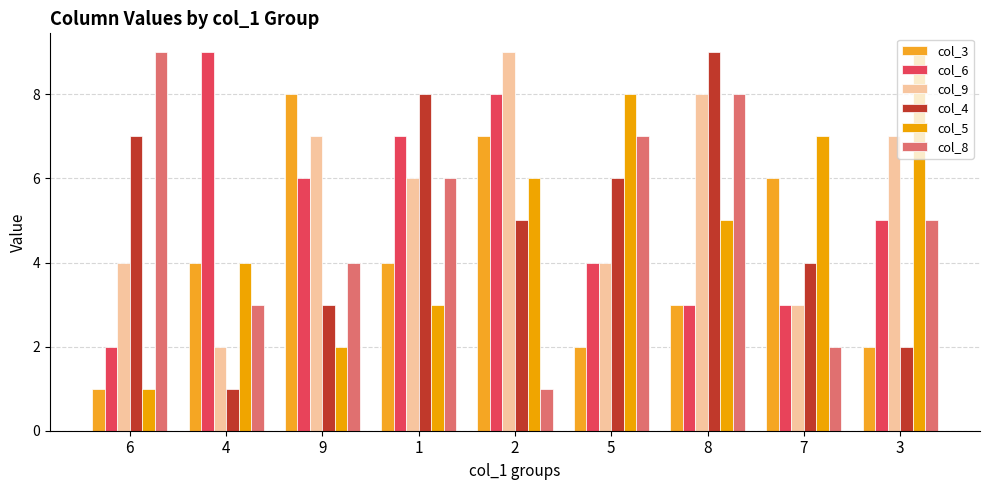

Reading right to left, transcribe all the data shown in this chart.

col_3: 2	6	3	2	7	4	8	4	1
col_6: 5	3	3	4	8	7	6	9	2
col_9: 7	3	8	4	9	6	7	2	4
col_4: 2	4	9	6	5	8	3	1	7
col_5: 9	7	5	8	6	3	2	4	1
col_8: 5	2	8	7	1	6	4	3	9